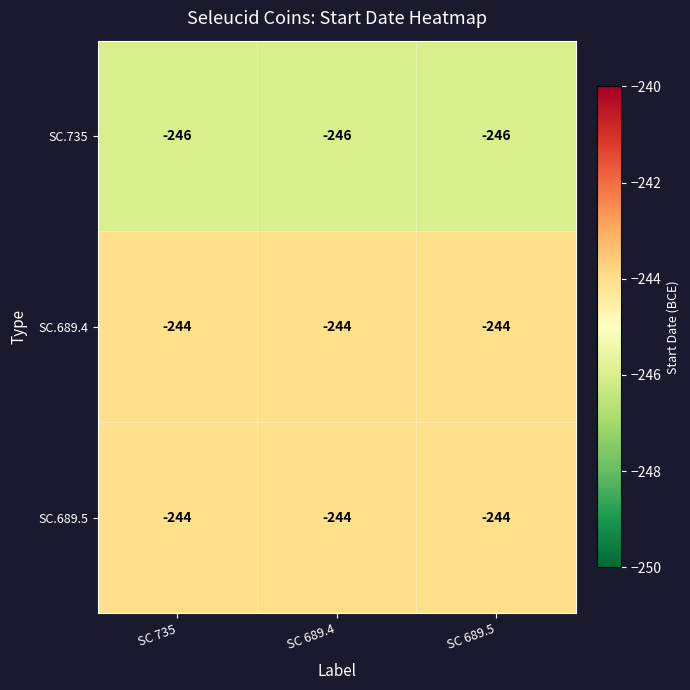

Count the number of data series in this chart.

3